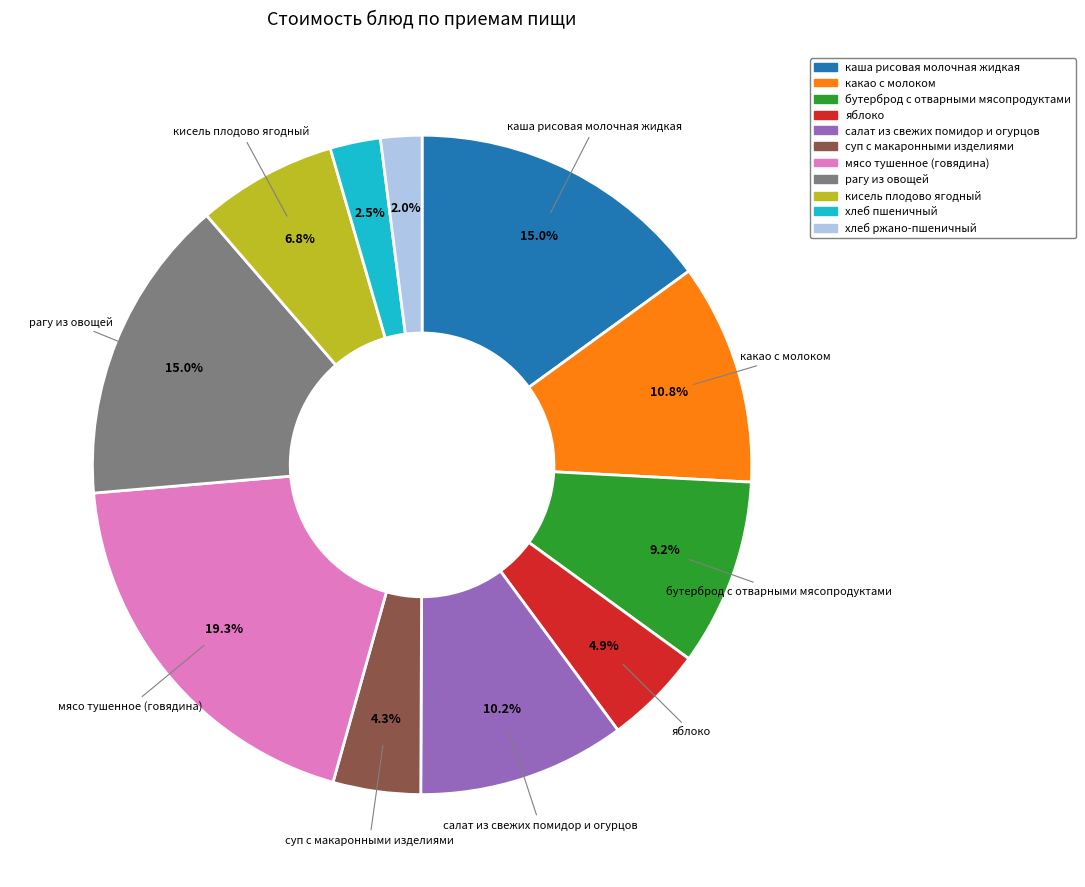

What is the total percentage of каша рисовая молочная жидкая and мясо тушенное (говядина)?

34.3%